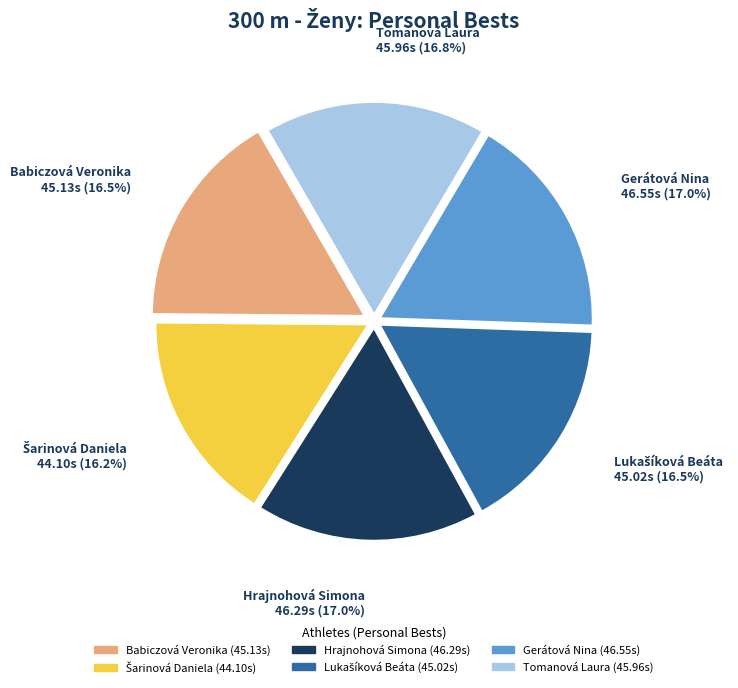

Does any single category account for the majority?

No